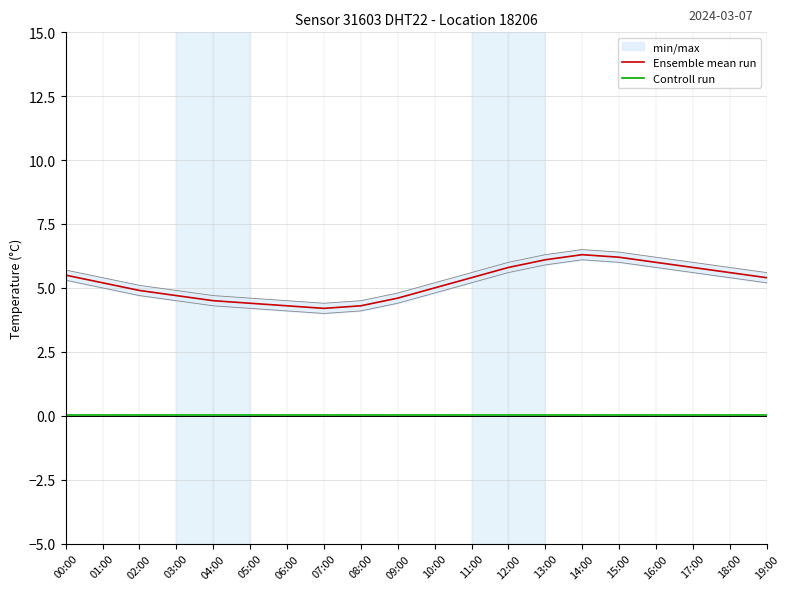

At which category does the chart reach its minimum across all series?

00:00